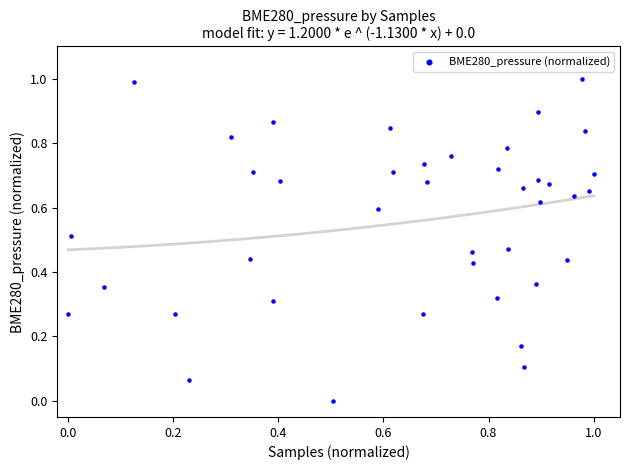

What is the range of X values (max minus min)?

1.0